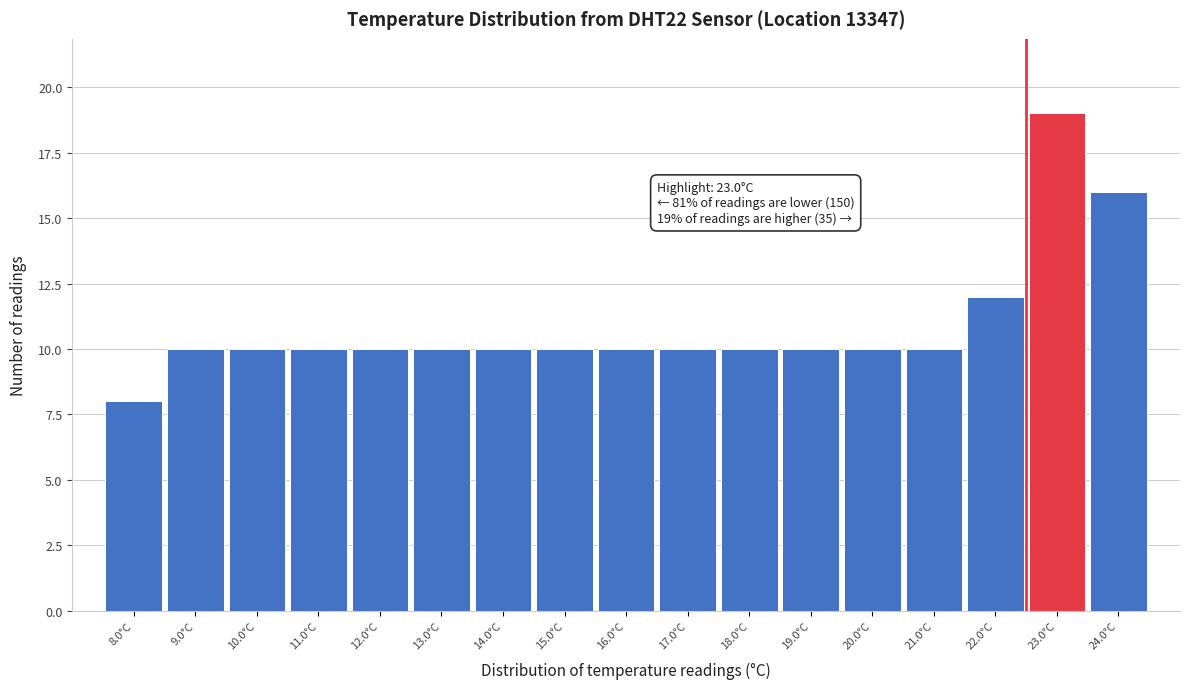

Reading left to right, transcribe all the data shown in this chart.

8	10	10	10	10	10	10	10	10	10	10	10	10	10	12	19	16